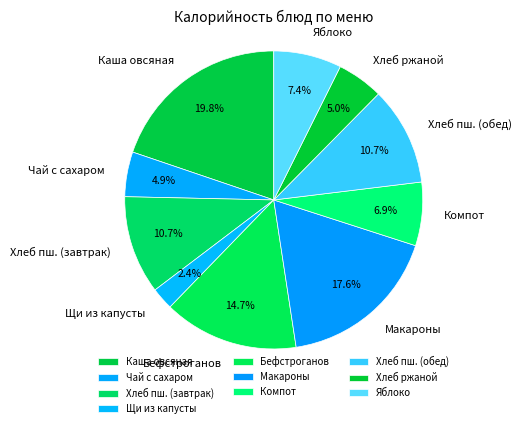

Combined, do Яблоко and Хлеб пш. (завтрак) account for over 50%?

No